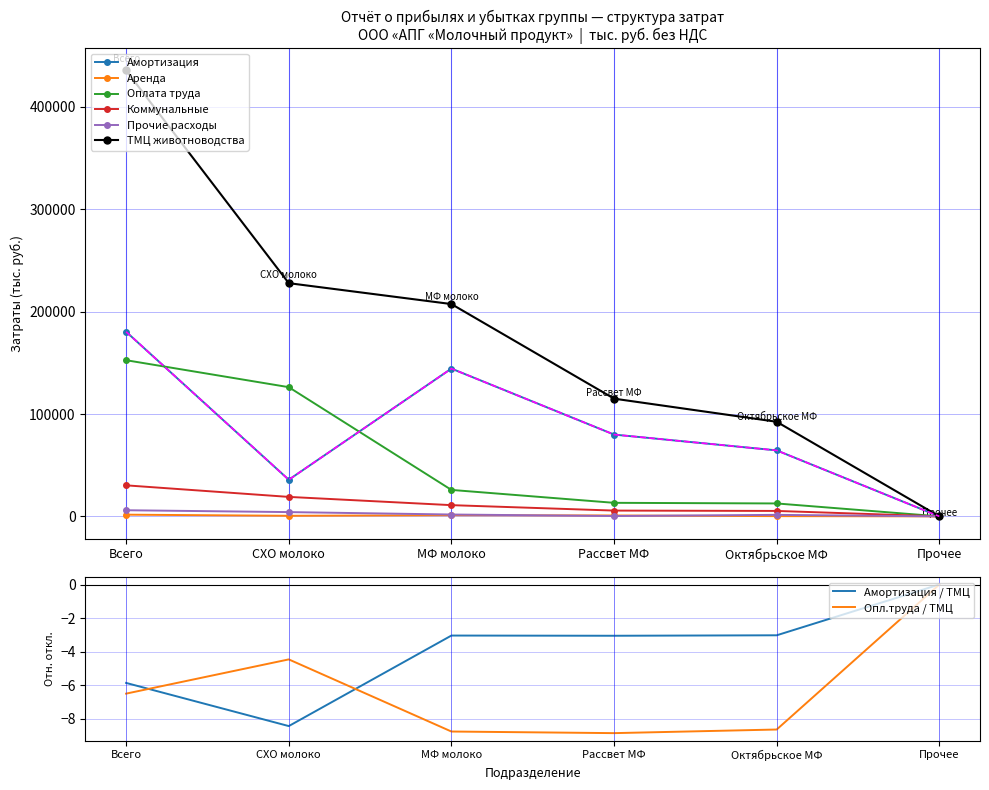

What is the difference between the Коммунальные values at Прочее and СХО молоко?

19021.9